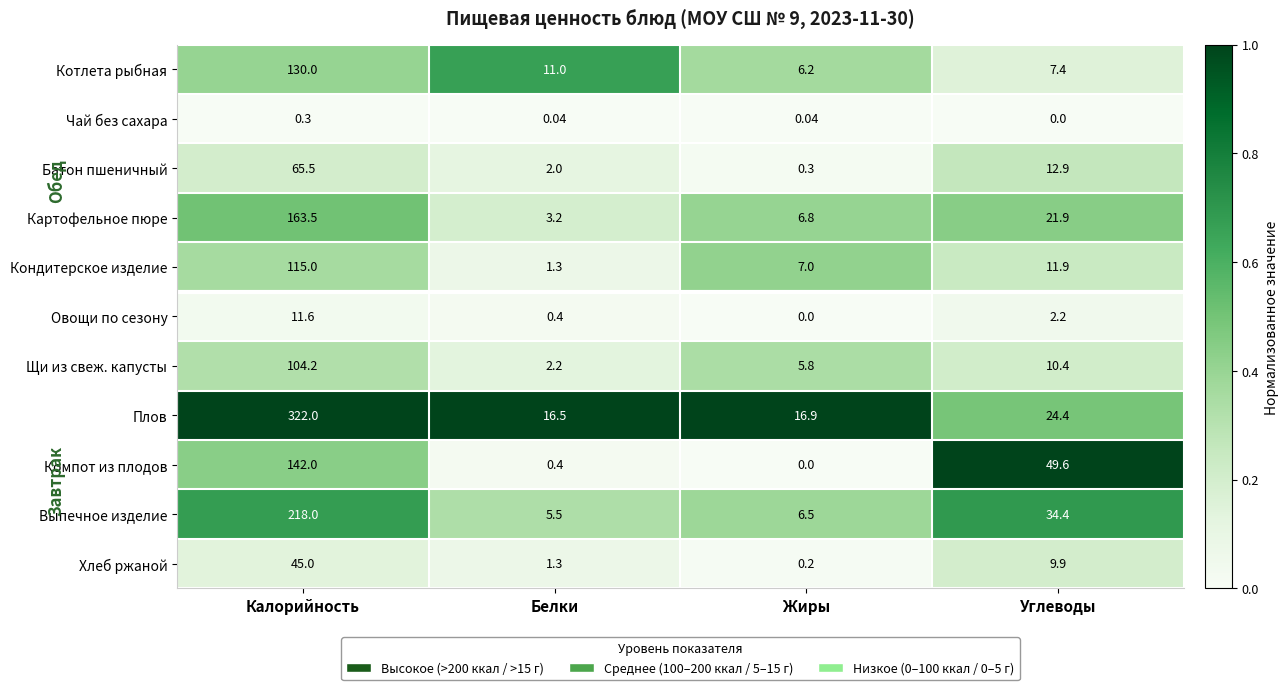

Which series has the widest spread of values?

Плов